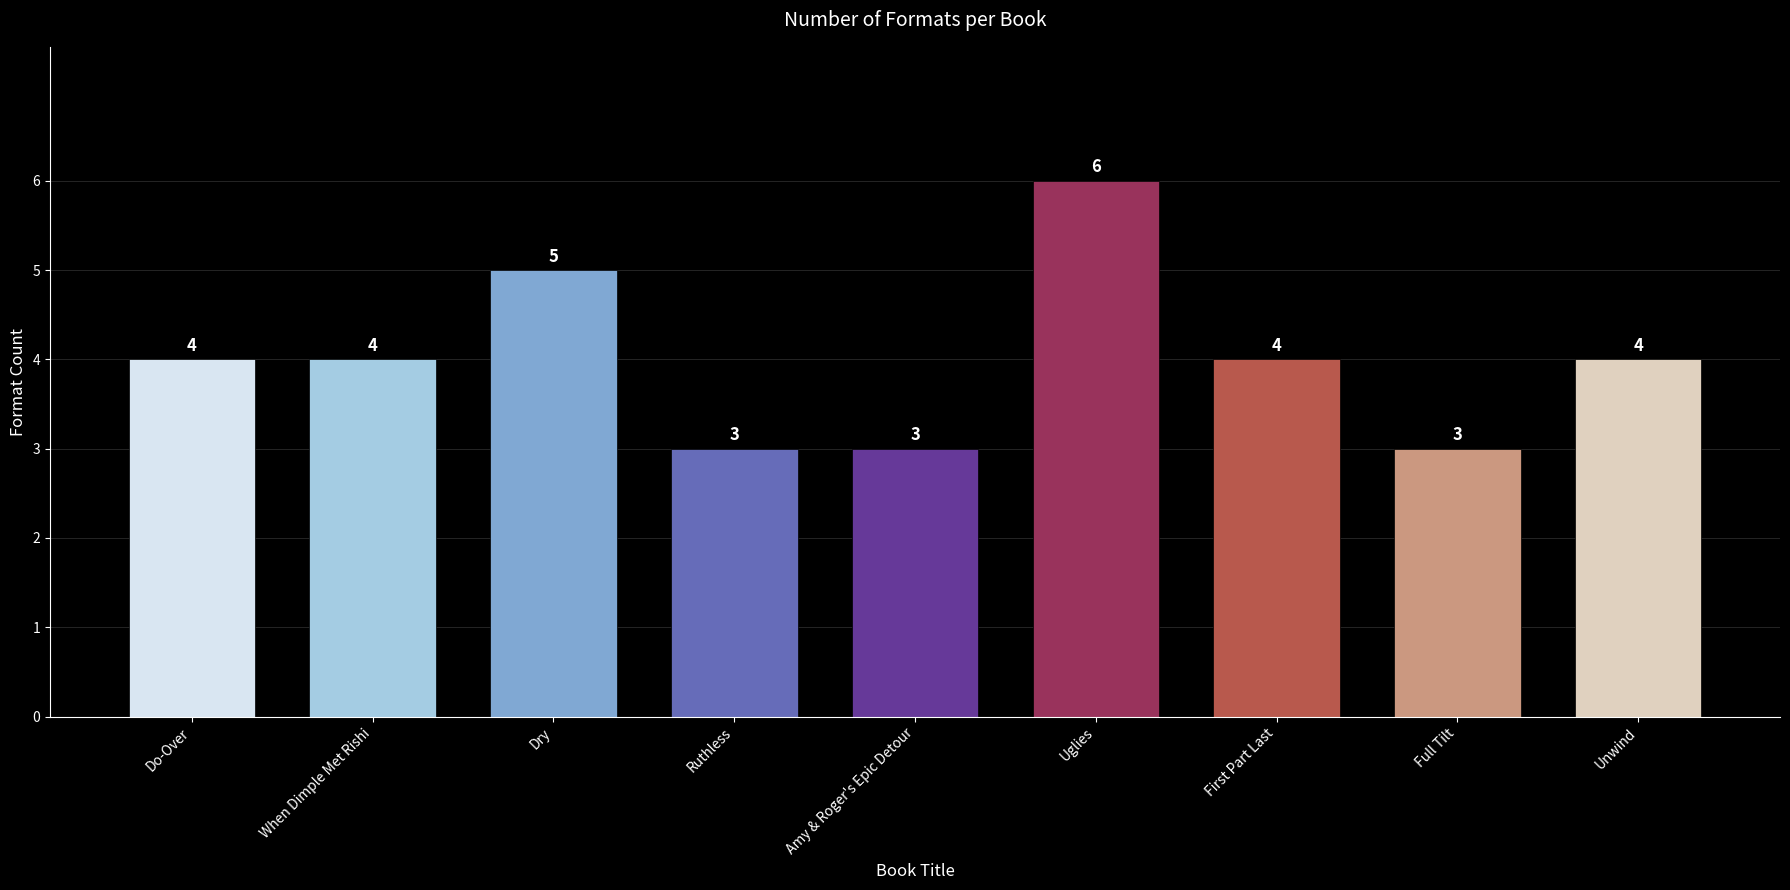

The value at First Part Last is 6. True or false?

False